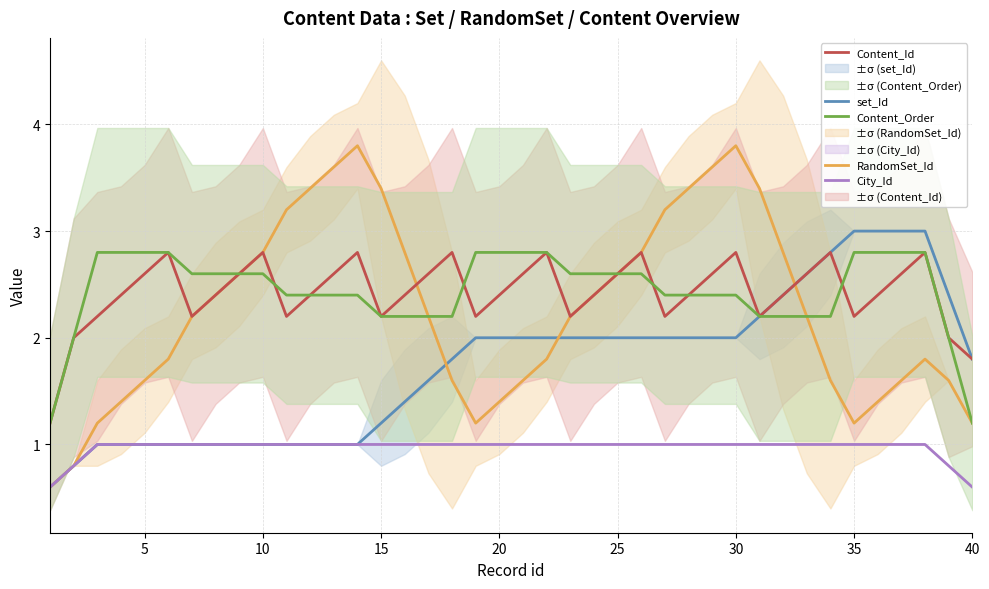

At how many categories does at least one series exceed 0?

40